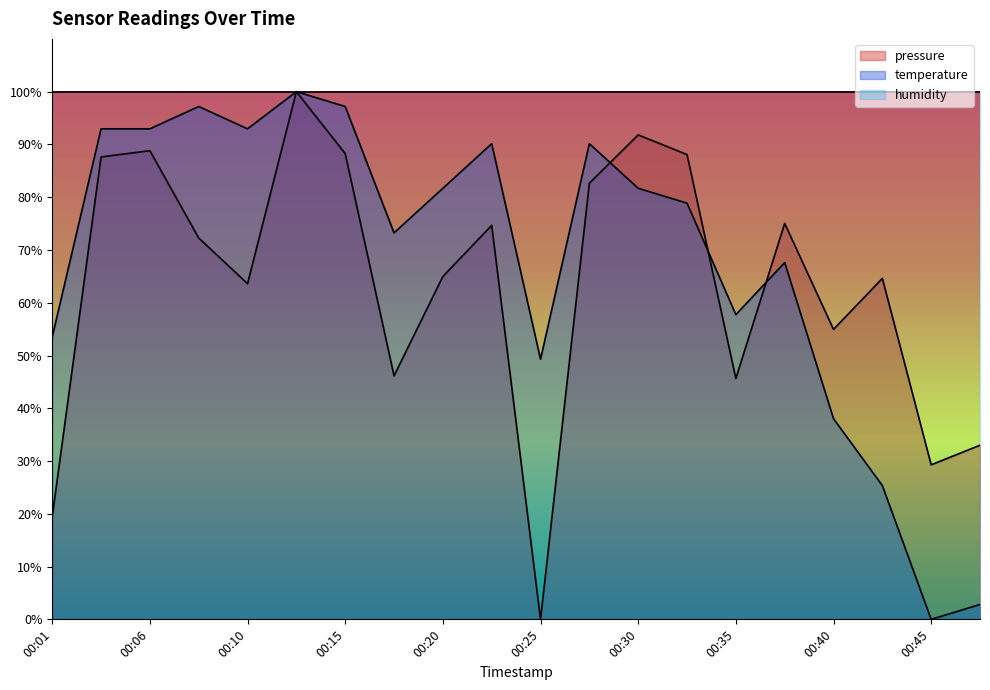

True or false: humidity has a value of 161.4 at 00:45.

False